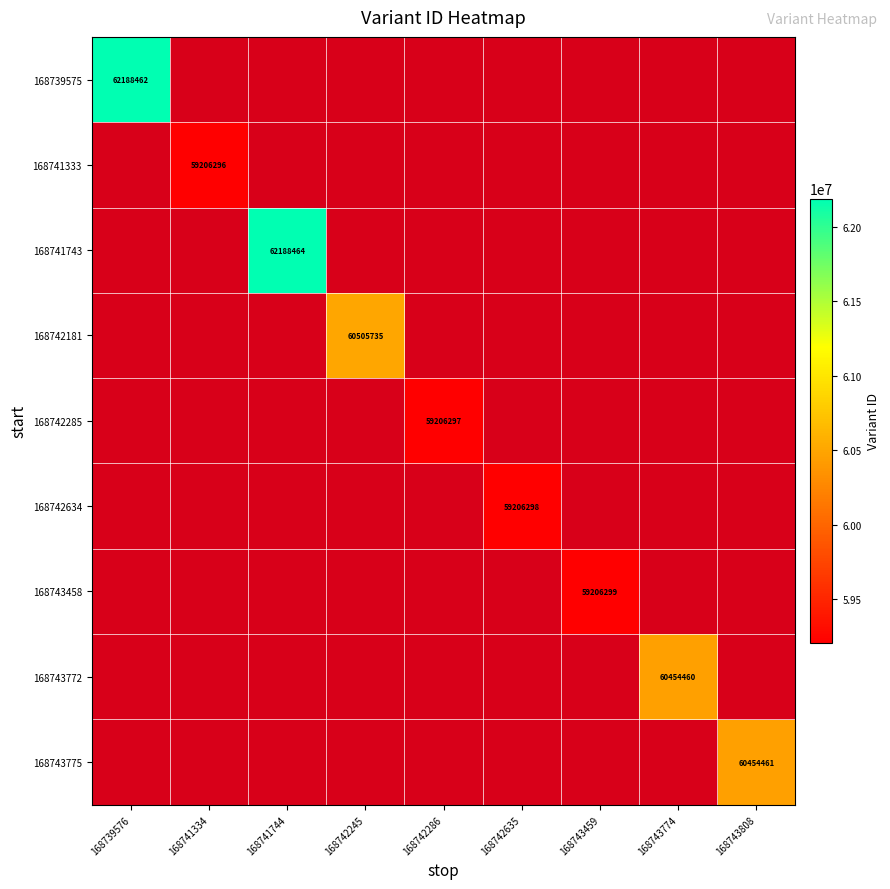

True or false: 168743772 has a value of 60454460 at 168743774.

True